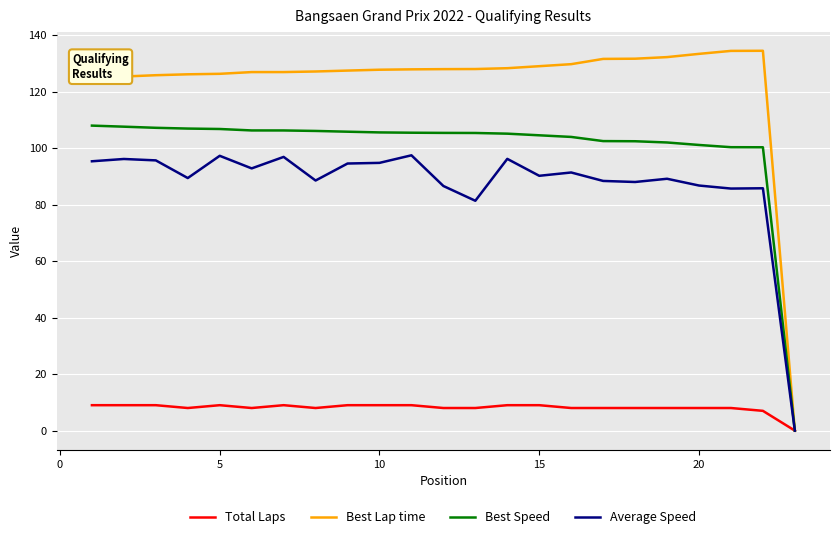

What is the highest value of the Average Speed series?

97.4